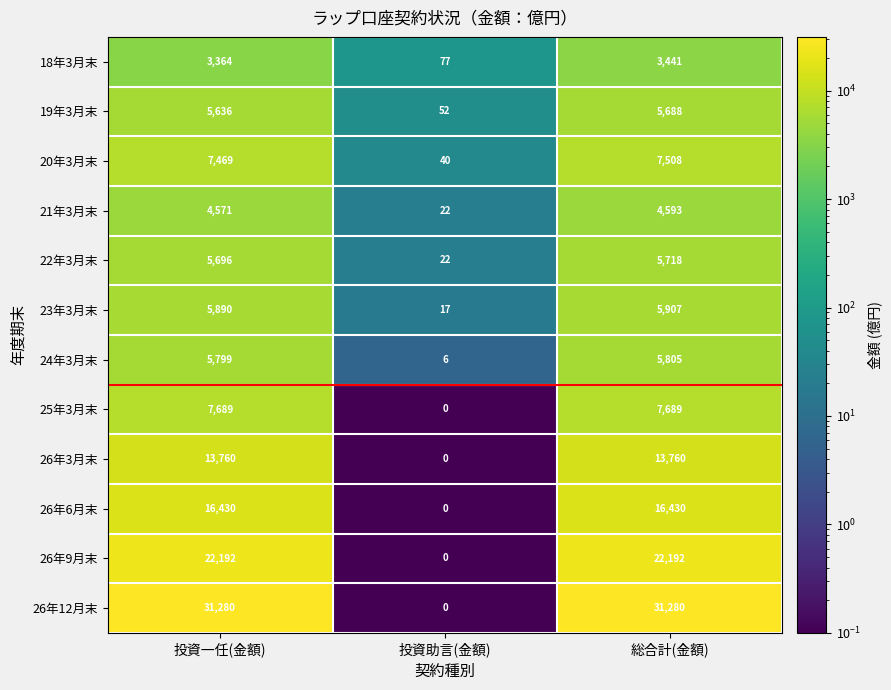

At which category is the sum across all series the highest?

総合計(金額)